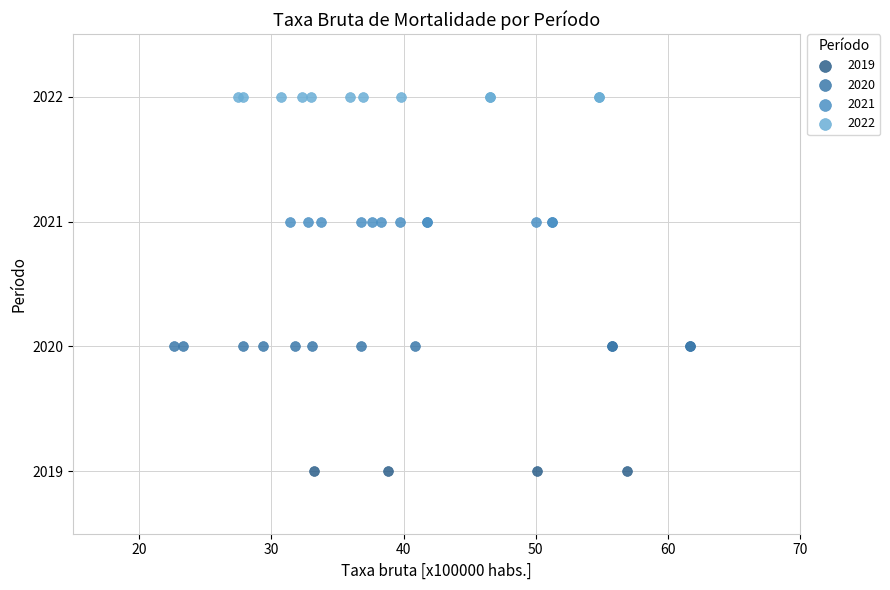

Which series reaches the minimum Y coordinate?

2019